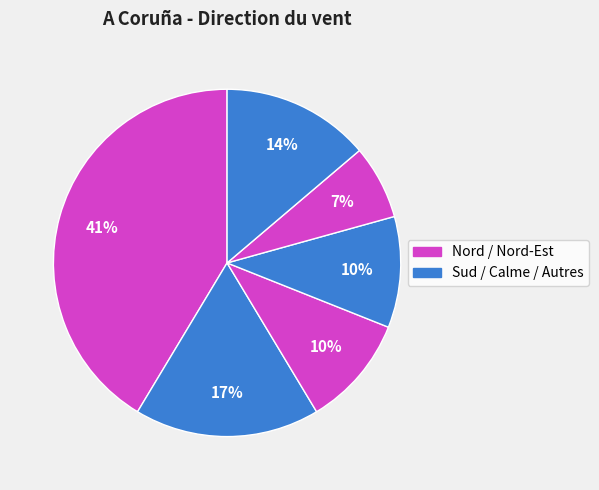

How many slices are in this pie chart?

6